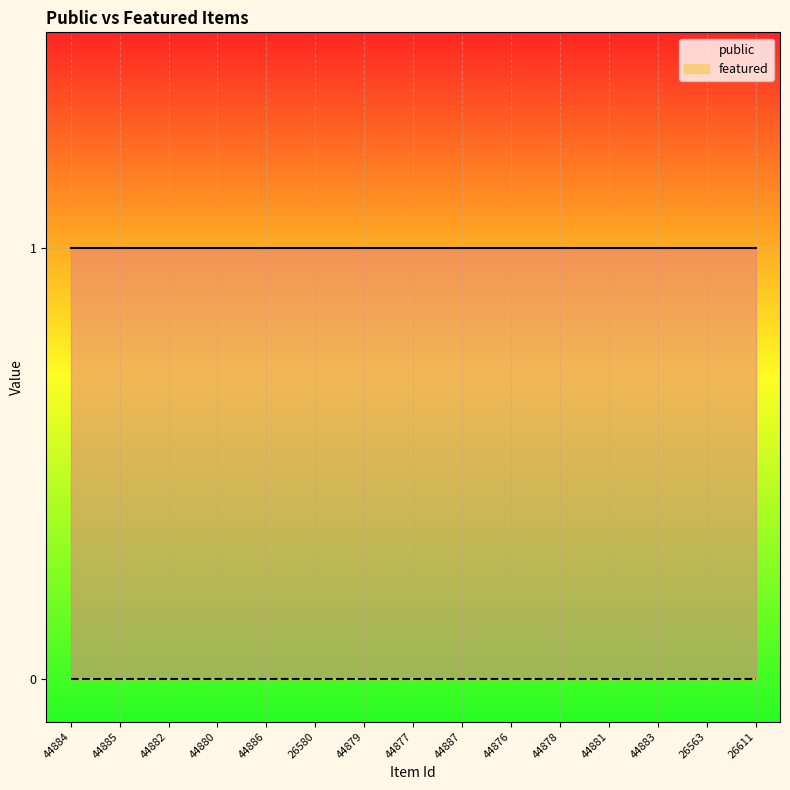

At which label is featured closest to 0?

44884